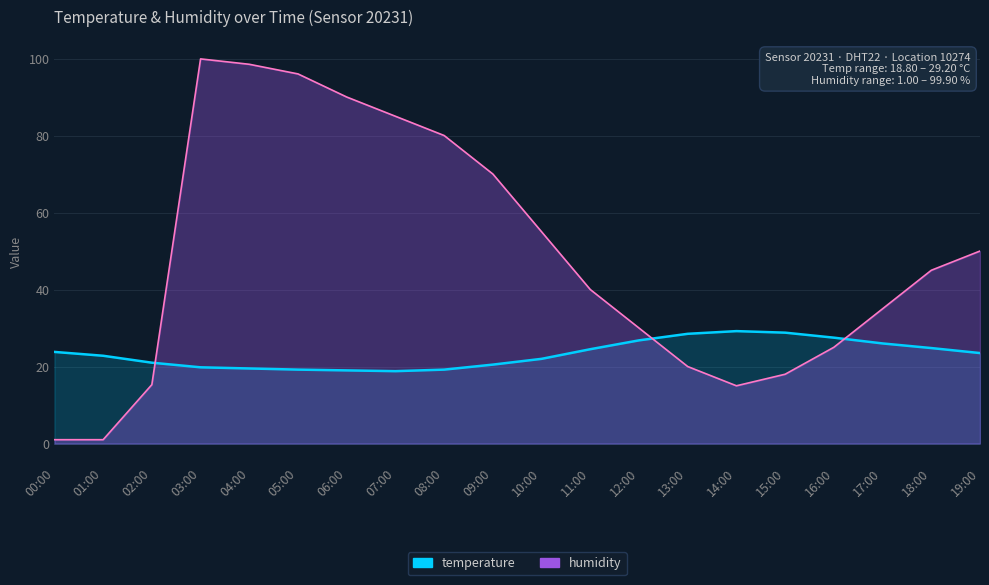

Which category has the lowest value in the temperature series?

07:00